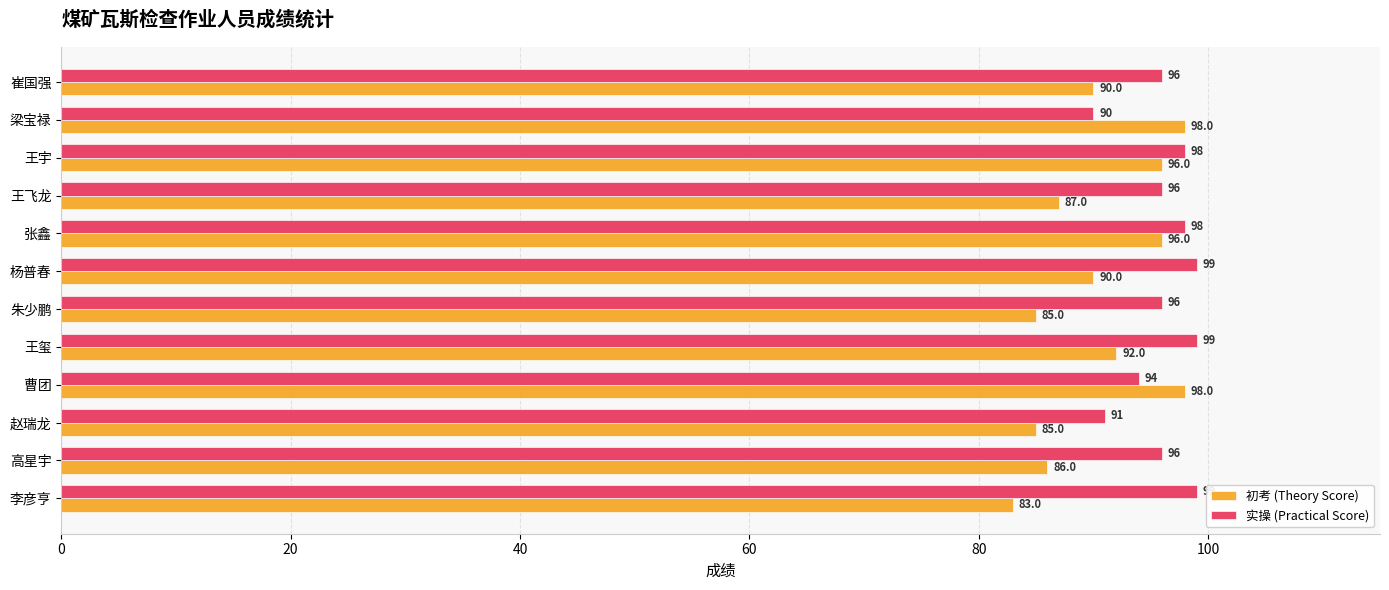

What is the maximum value for 实操 (Practical Score)?

99